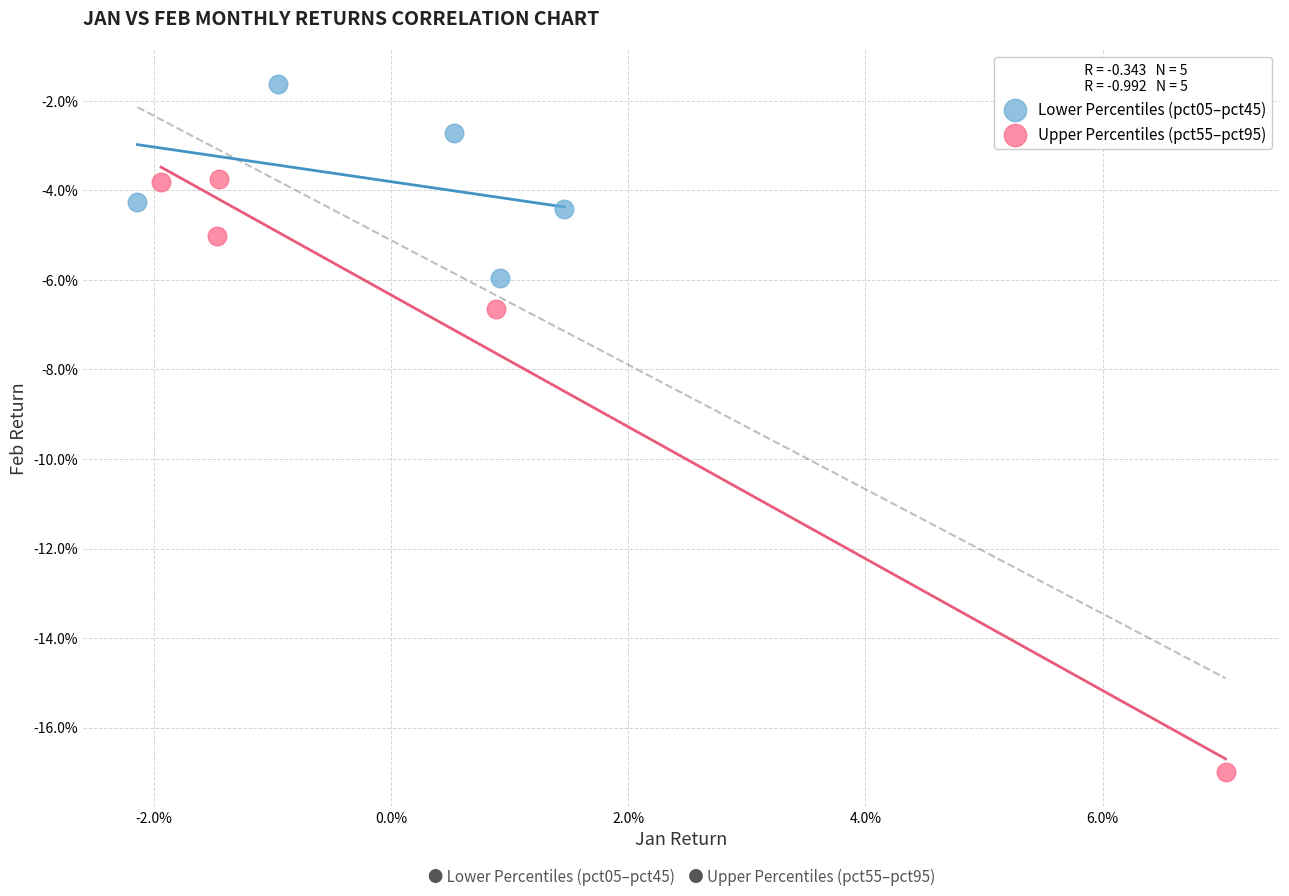

Which series reaches the minimum Y coordinate?

Upper Percentiles (pct55–pct95)